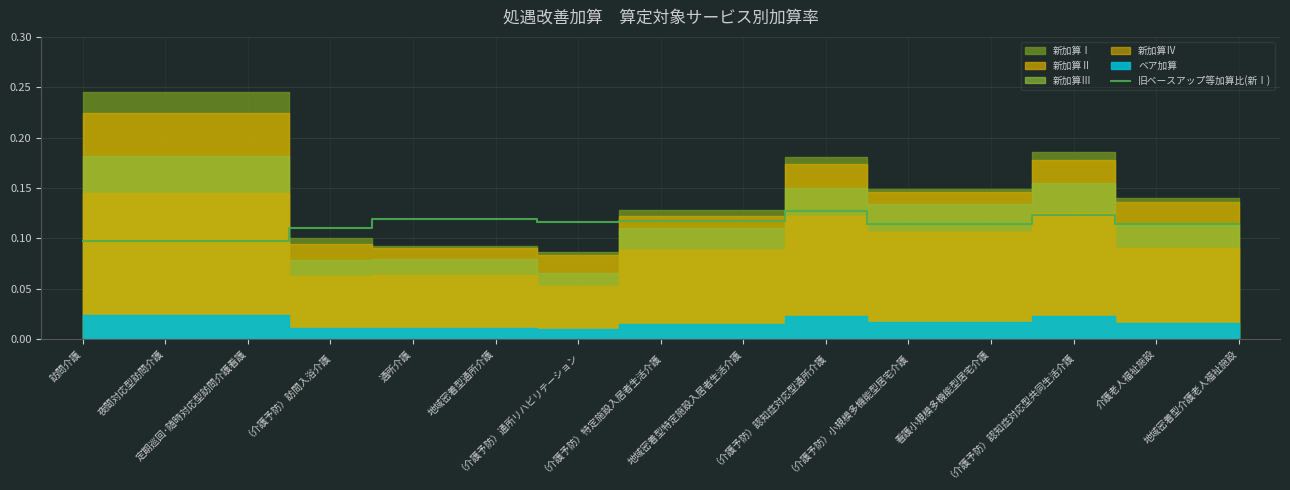

The value at 定期巡回･随時対応型訪問介護看護 is 0.1. True or false?

True